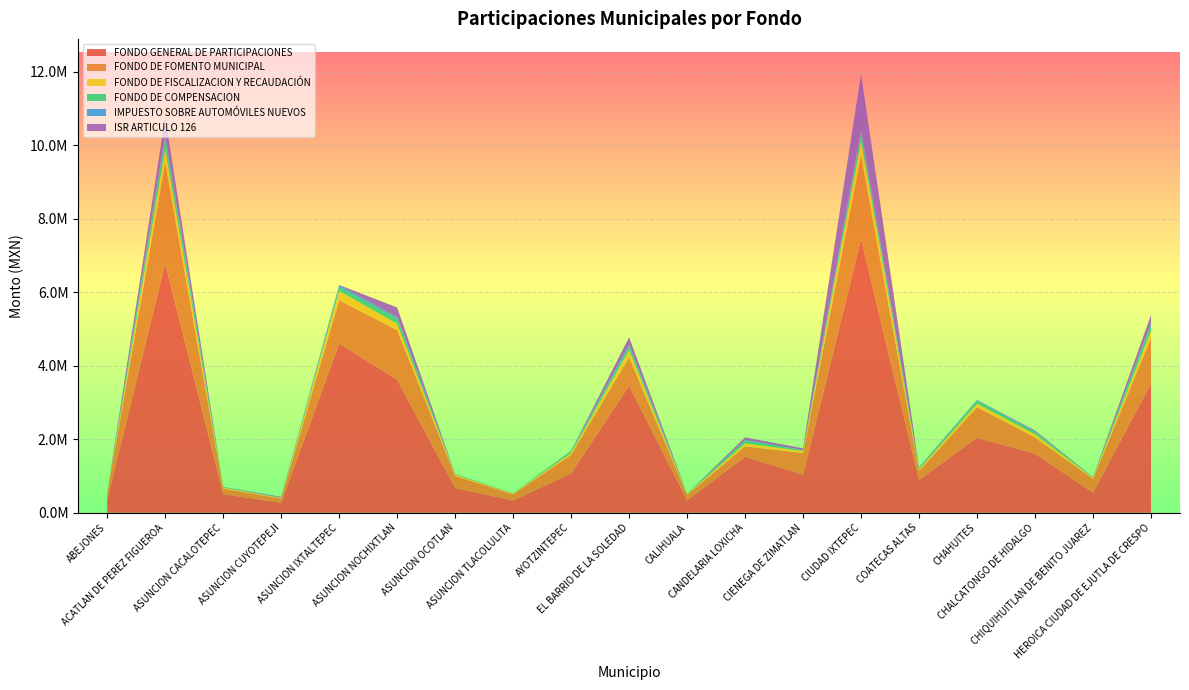

Reading right to left, extract all data points from this chart.

FONDO GENERAL DE PARTICIPACIONES: 3521235	545473	1605567	2039596	892054	7445446	1033114	1522335	338981	3451940	1071917	334596	676291	3619301	4602375	273262	506305	6785377	360975
FONDO DE FOMENTO MUNICIPAL: 1235820	377492	440513	833079	243540	2281054	590555	283740	146901	778310	501069	167653	325952	1349916	1180156	112395	148698	2748484	159426
FONDO DE FISCALIZACION Y RECAUDACIÓN: 193196	30112	88646	96660	48803	383317	53945	82436	18904	194942	55342	18158	36719	175456	247090	14792	27800	361446	20154
FONDO DE COMPENSACION: 156771	14630	61291	77406	35690	193814	20844	74314	9424	92648	46537	4991	15931	139821	104809	7567	17149	307132	5702
IMPUESTO SOBRE AUTOMÓVILES NUEVOS: 43181	4842	18567	24454	8672	90840	9550	17182	2891	57983	10710	3011	5251	35251	62283	2234	4554	75238	2365
ISR ARTICULO 126: 229342	0	22910	0	13208	1540157	45068	68109	0	198691	0	0	0	262900	0	22240	0	485841	0